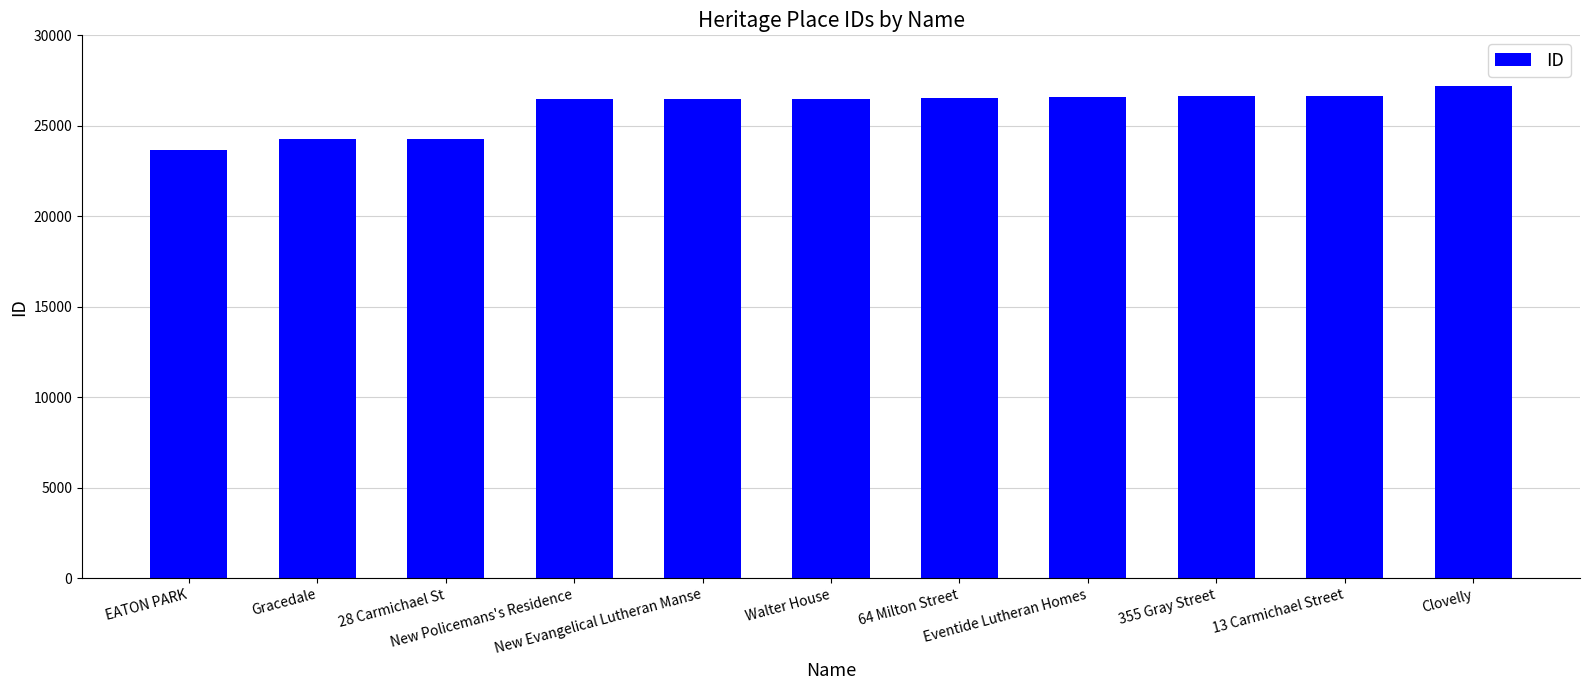

What is the smallest value displayed?

23643